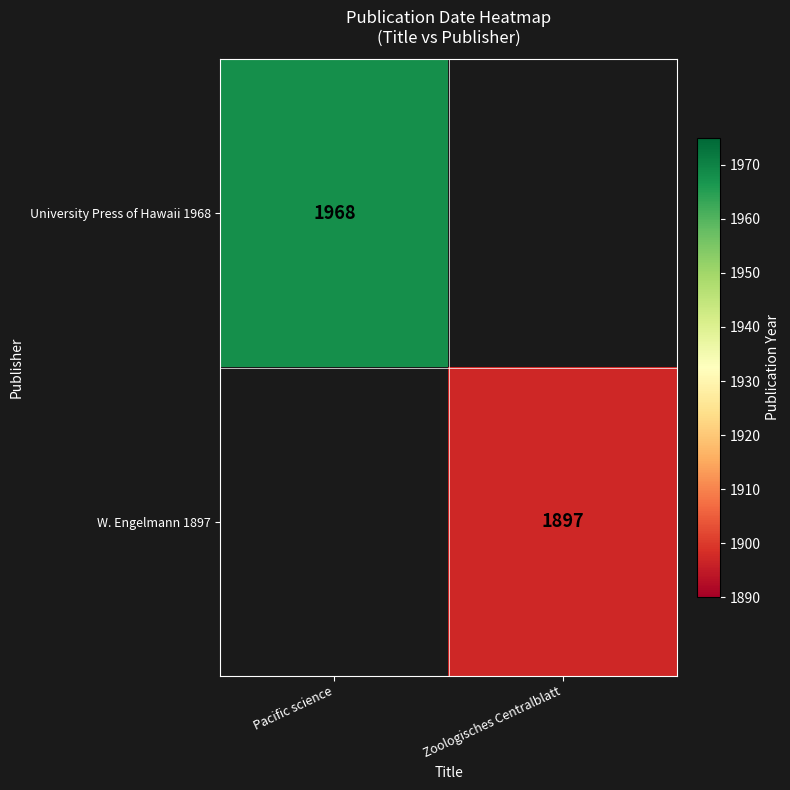

Is it true that W. Engelmann 1897 equals 1897 at Zoologisches Centralblatt?

True